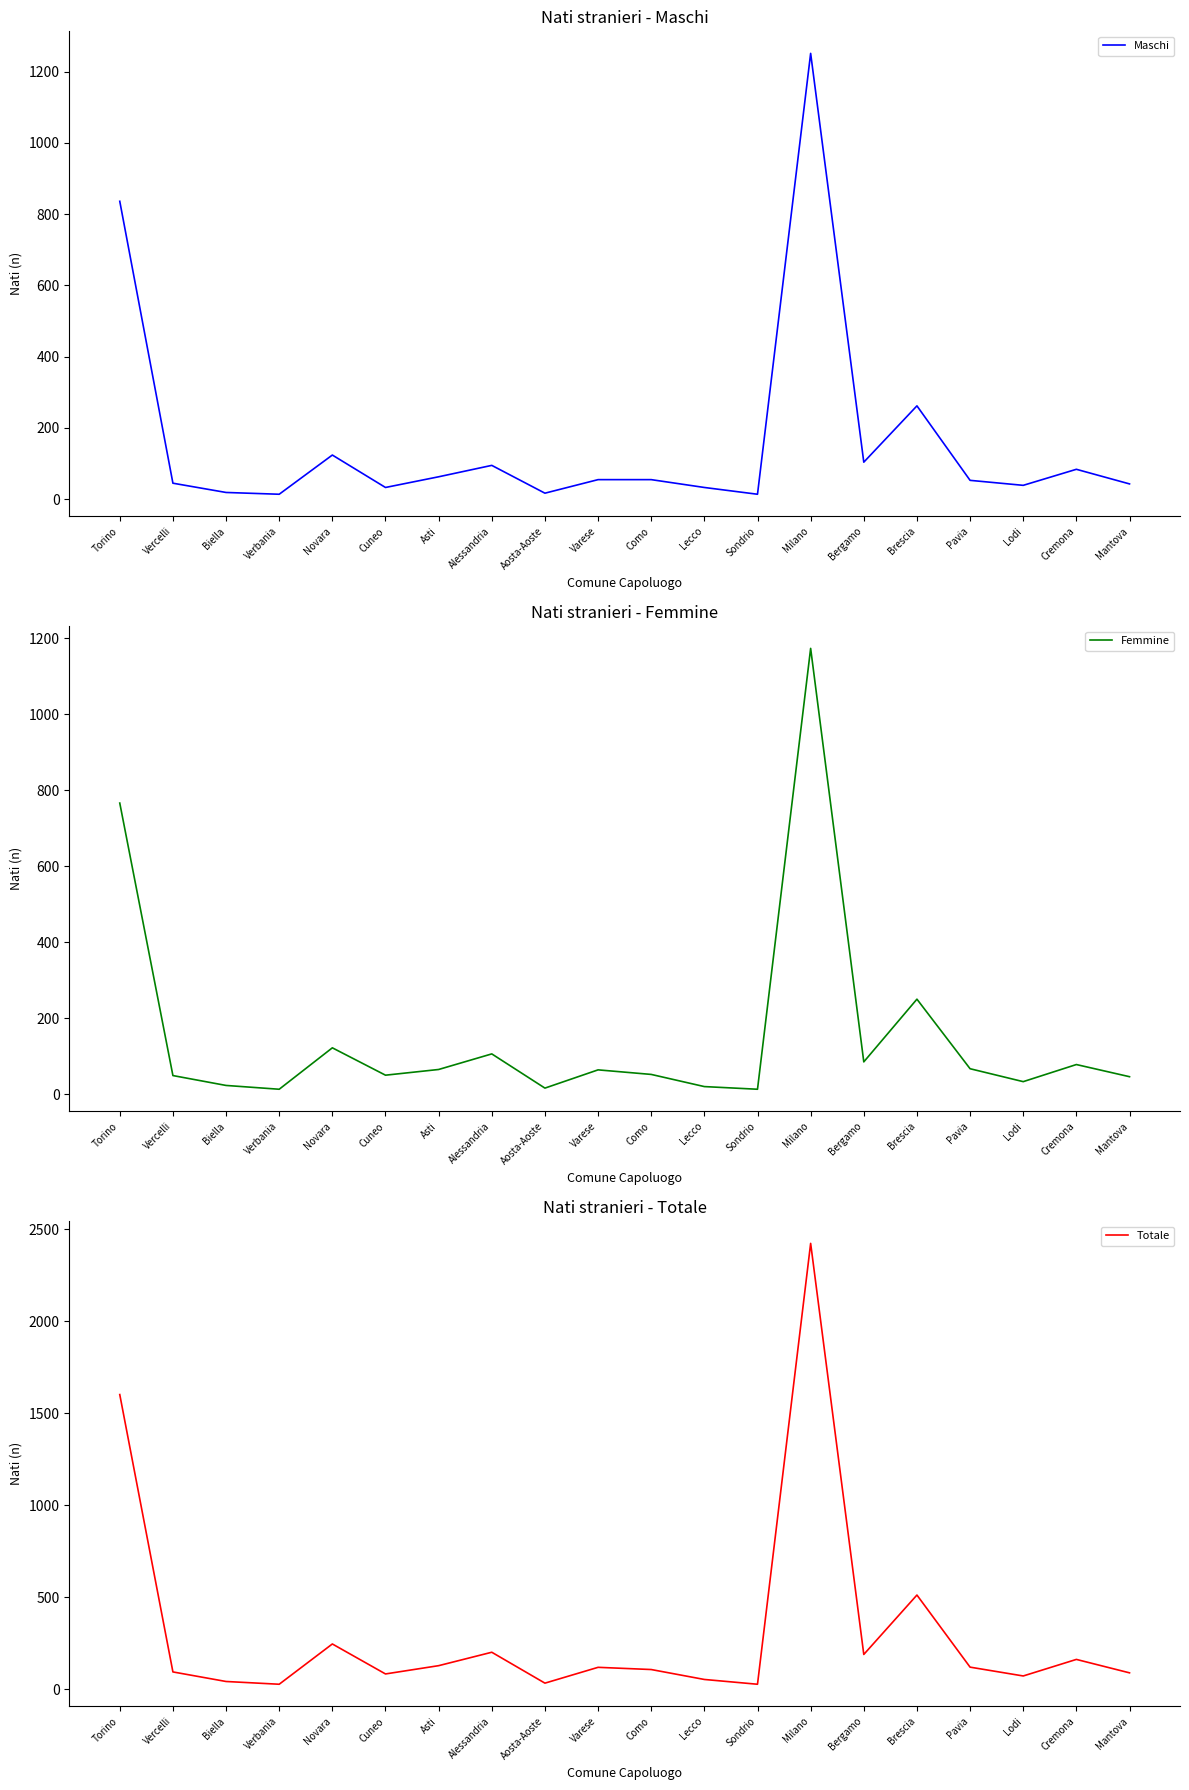

Is it true that Femmine equals 26 at Pavia?

False